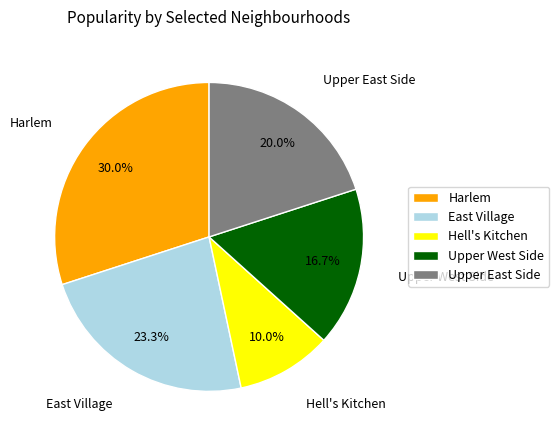

What is the ratio of the value at East Village to the value at Harlem?

0.8